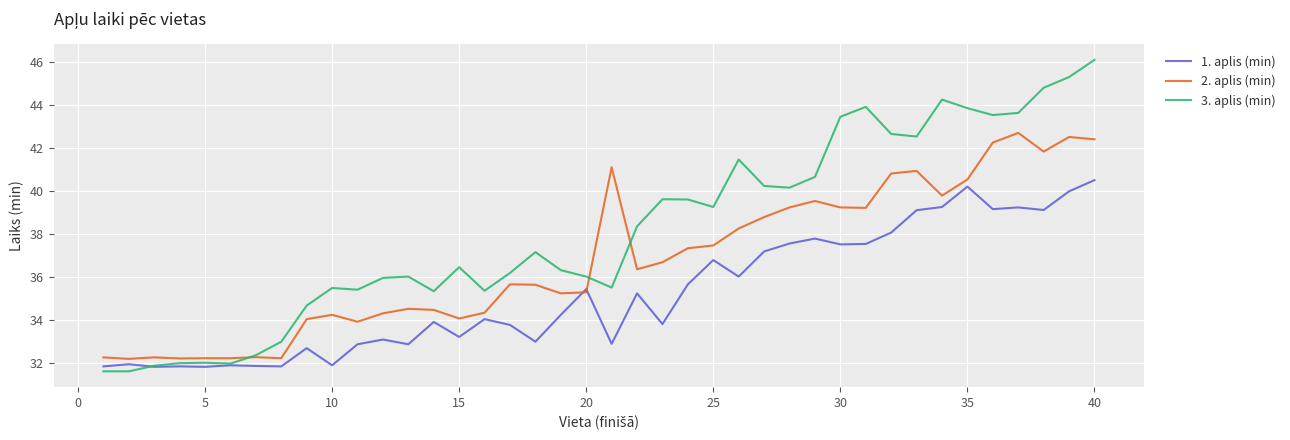

Which series has the largest total across all categories?

3. aplis (min)